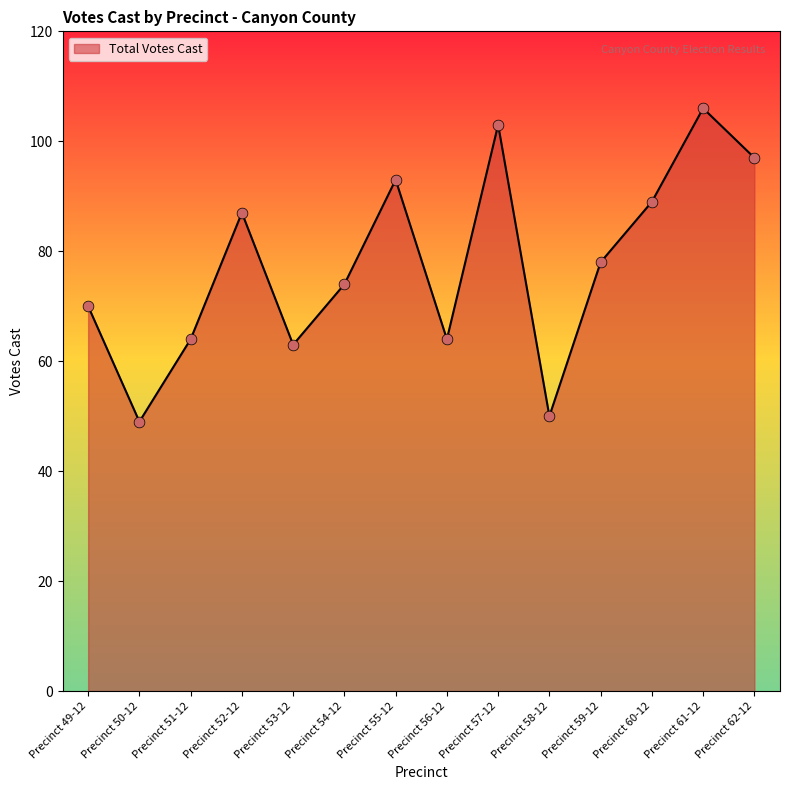

What is the ratio of the value at Precinct 59-12 to the value at Precinct 49-12?

1.1